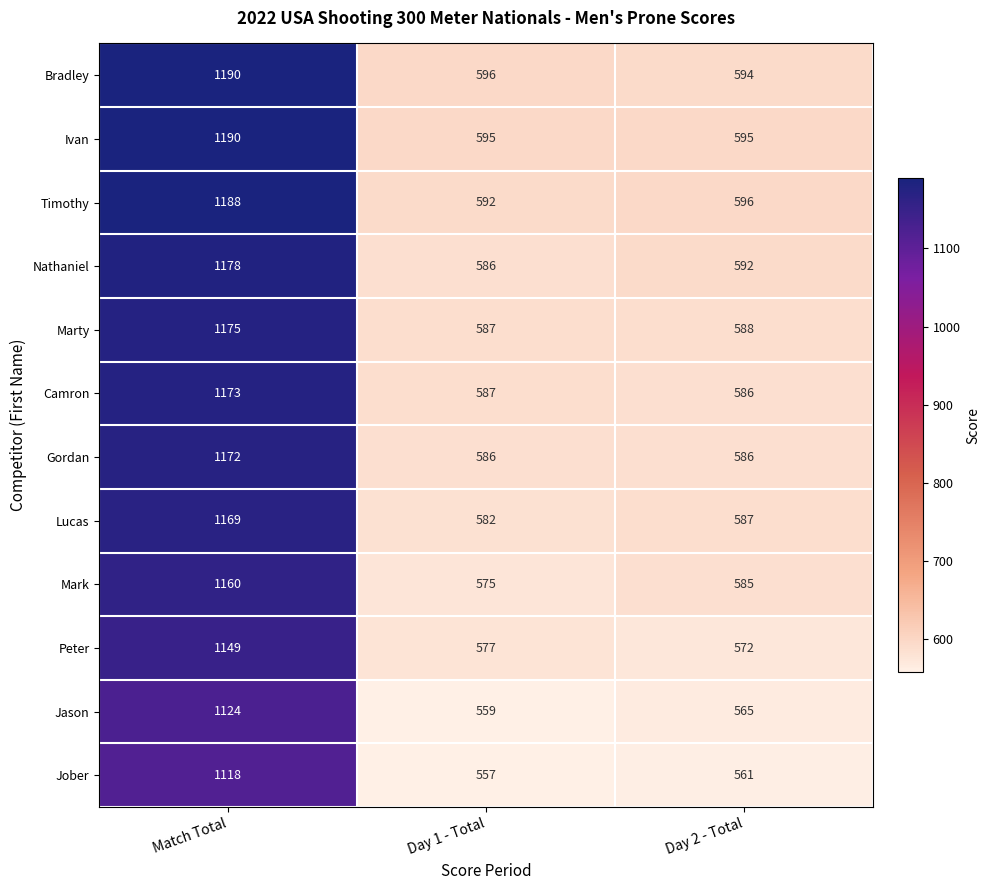

How many data points does each series have?

3